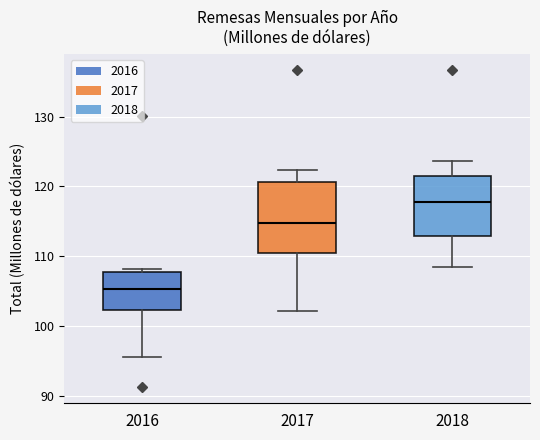

Reading left to right, read every box against the y-axis: the position of its median line, the range the box covers, and the ends of its whiskers. The values are not printed on the chart, so give them approximately, as read against the axis.

2016: median 105, box 102 to 108, whiskers 96 to 108 (just above the box's upper edge)
2017: median 115, box 110 to 121, whiskers 102 to 122
2018: median 118, box 113 to 122, whiskers 108 to 124